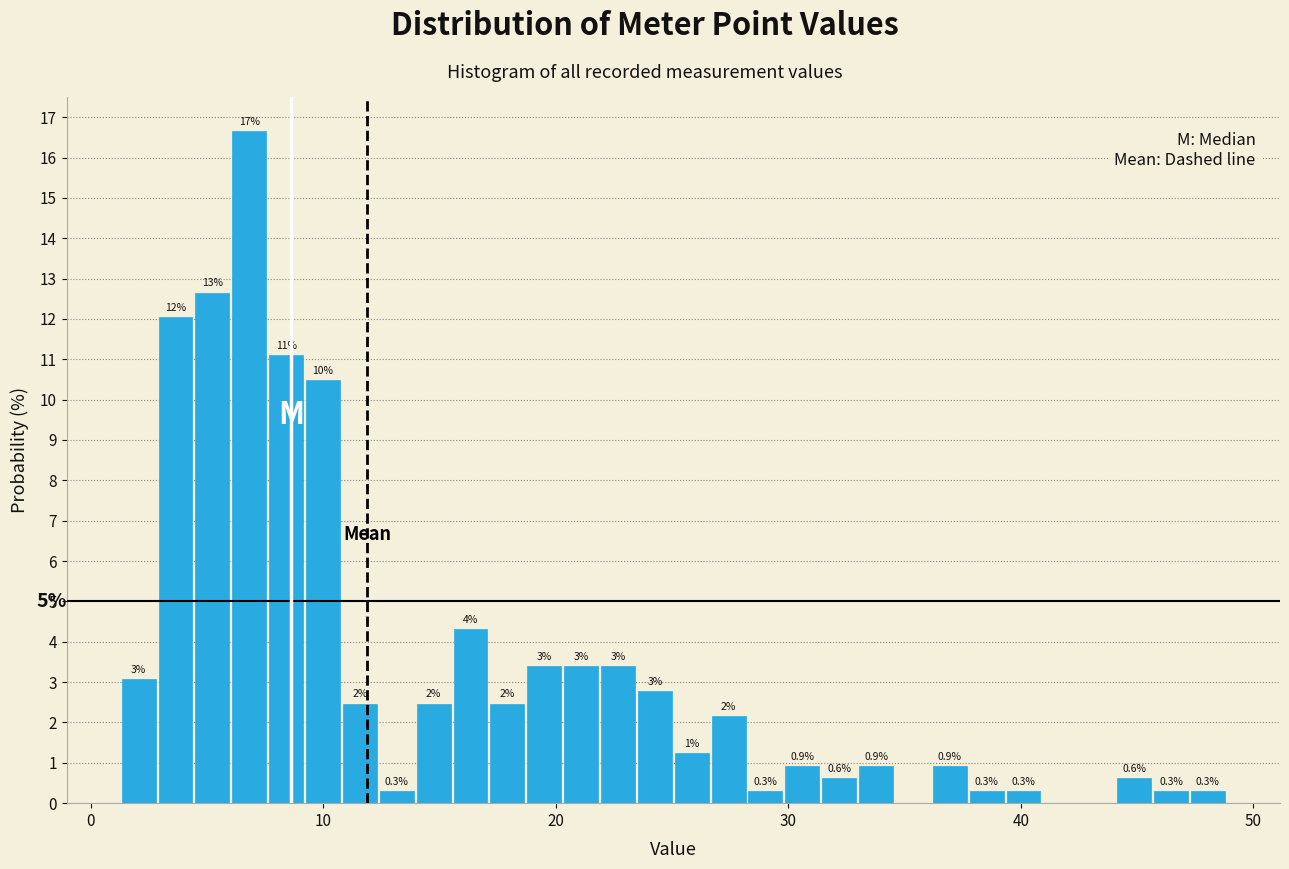

Read against the x-axis, roughly where is the centre of the tallest bar?

7